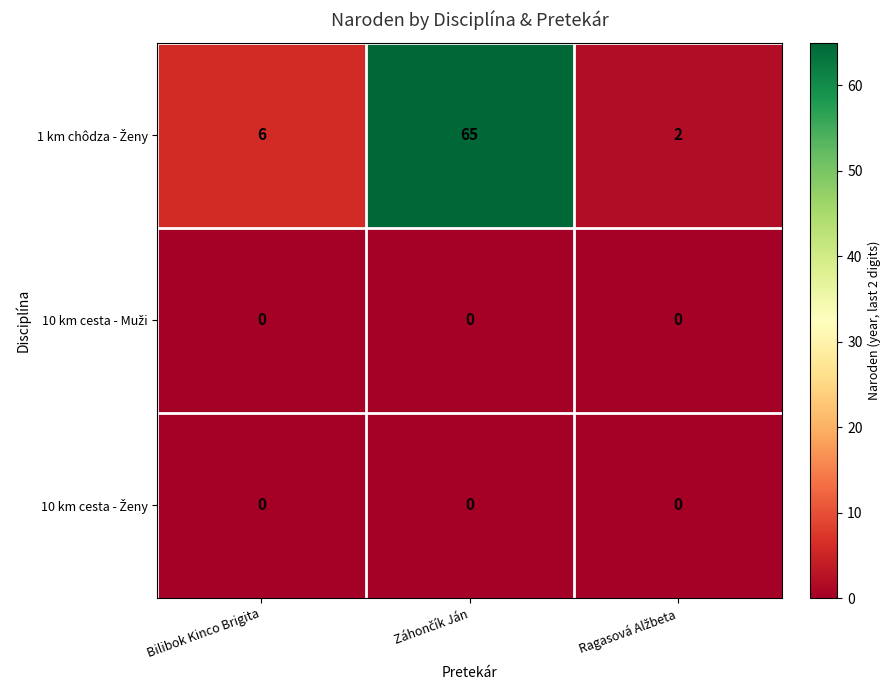

What is the greatest value displayed?

65